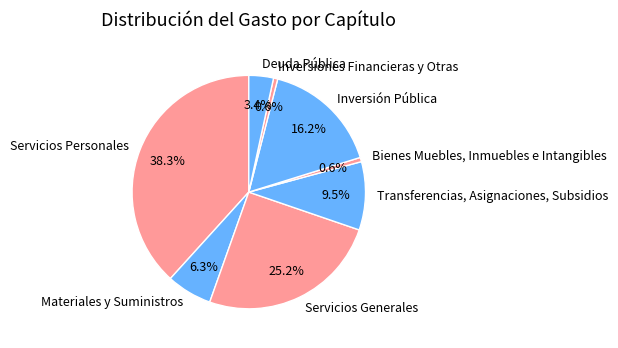

Is it true that Deuda Pública is 3% of the pie?

True